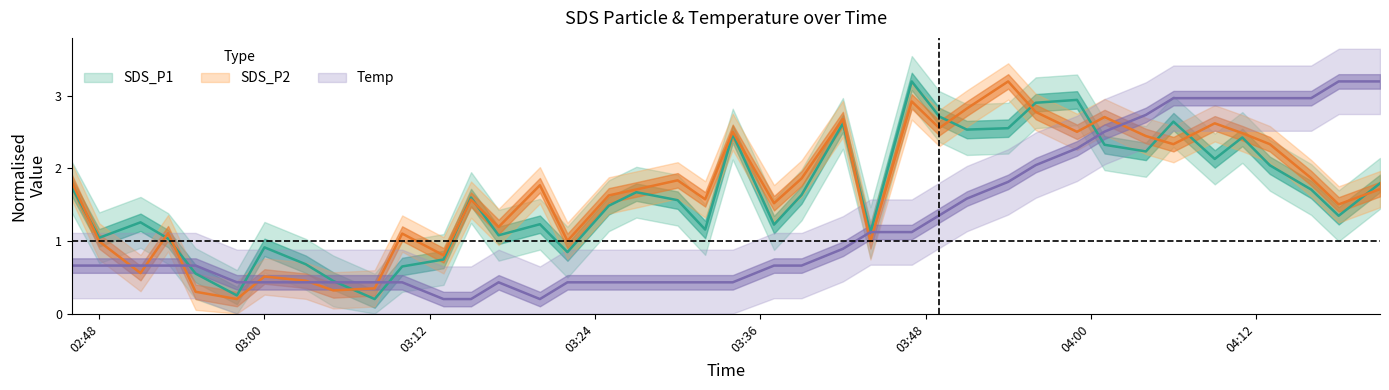

What is the value of the Temp point at the 40th from the left?

3.2